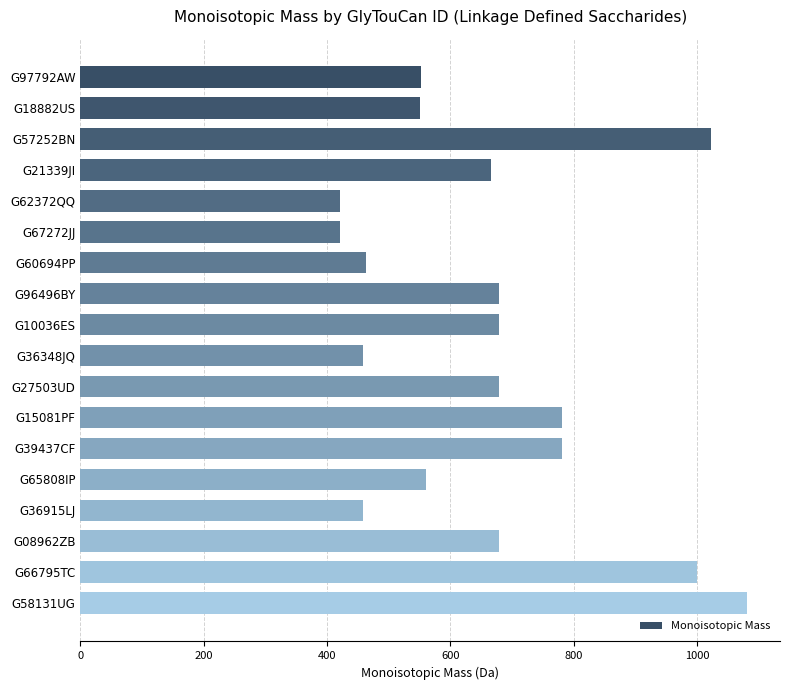

Is it true that the value at G65808IP is 764.1?

False